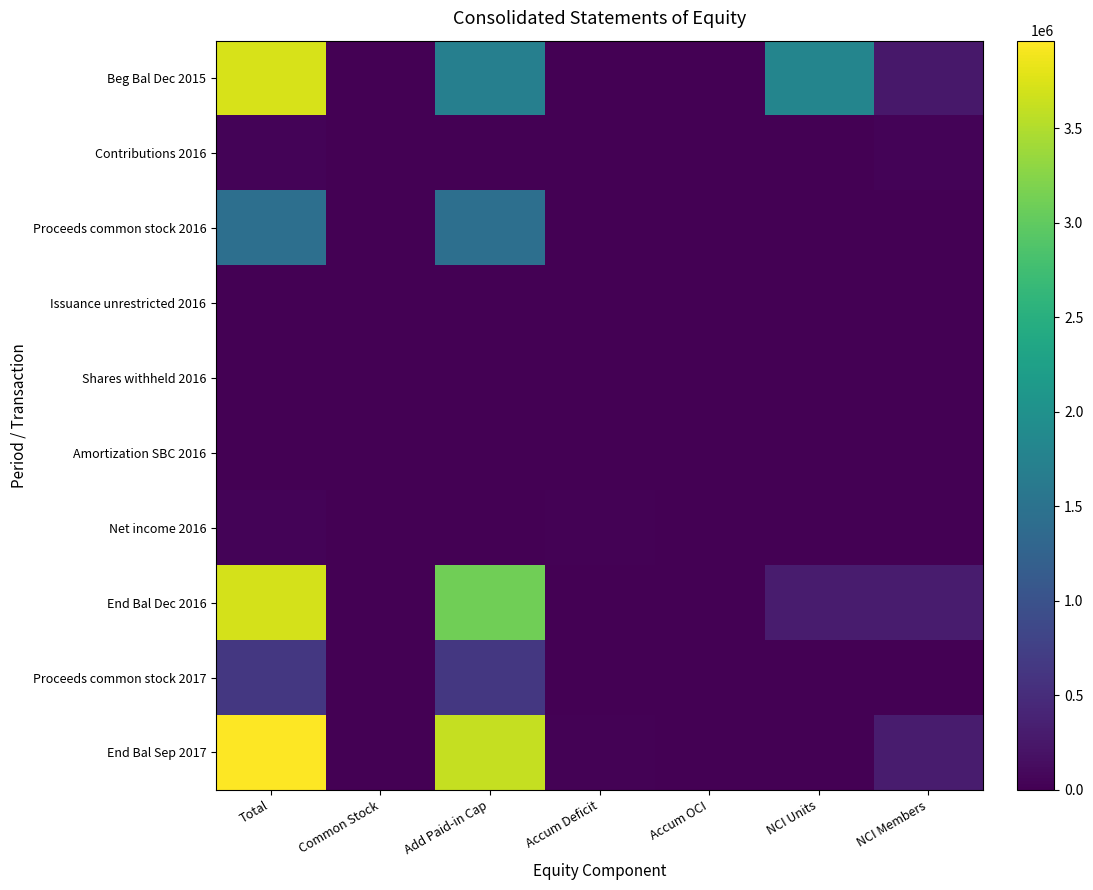

List the series in order of their peak value, highest first.

End Bal Sep 2017, Beg Bal Dec 2015, End Bal Dec 2016, Proceeds common stock 2016, Proceeds common stock 2017, Net income 2016, Contributions 2016, Amortization SBC 2016, Issuance unrestricted 2016, Shares withheld 2016